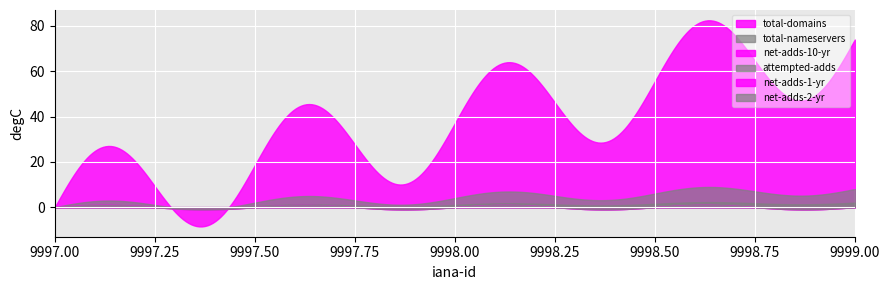

The value of net-adds-2-yr at 9999 is 0. True or false?

True